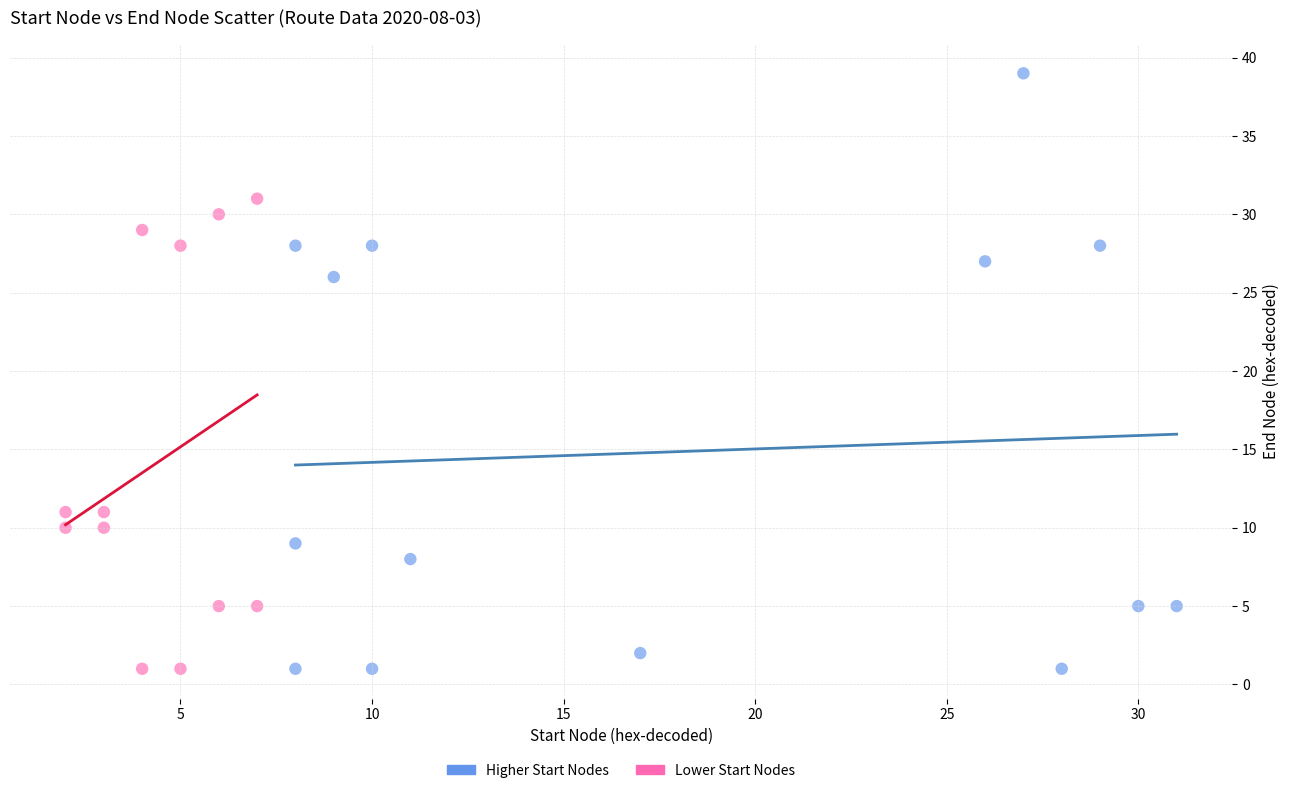

Which series reaches the maximum Y coordinate?

Higher Start Nodes